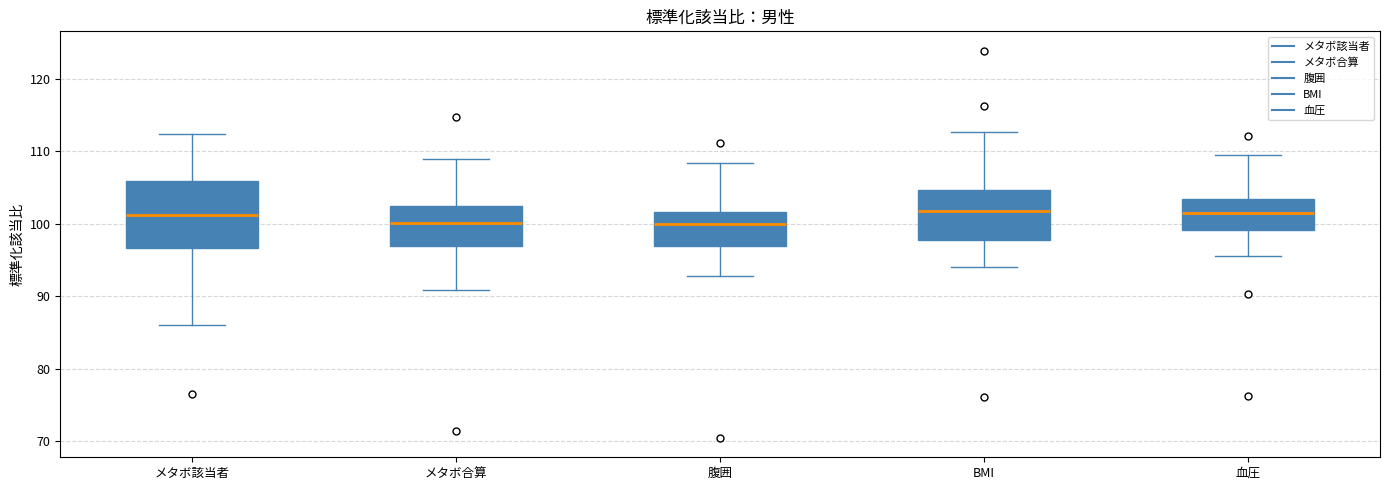

Where does the median line of the box for 血圧 sit on the y-axis? The values are not printed on the chart, so give them approximately, as read against the axis.

102